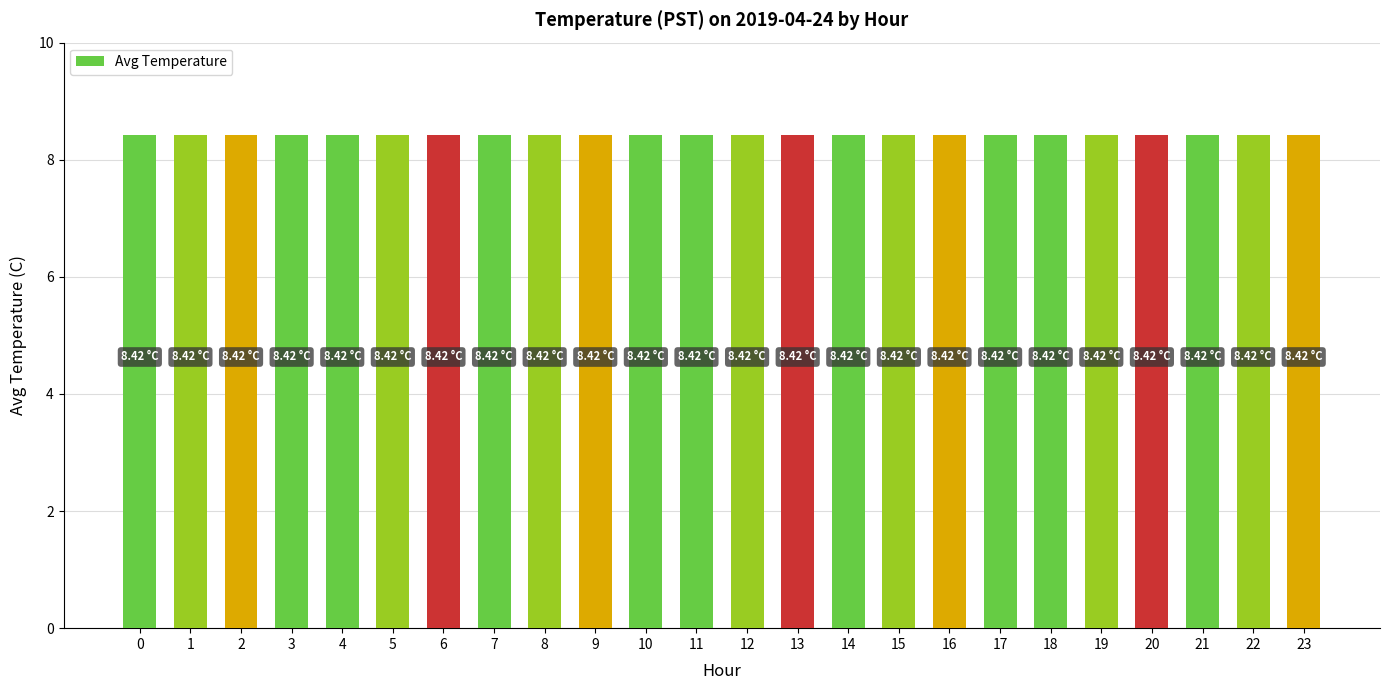

Which has a higher value, 12 or 17?

17